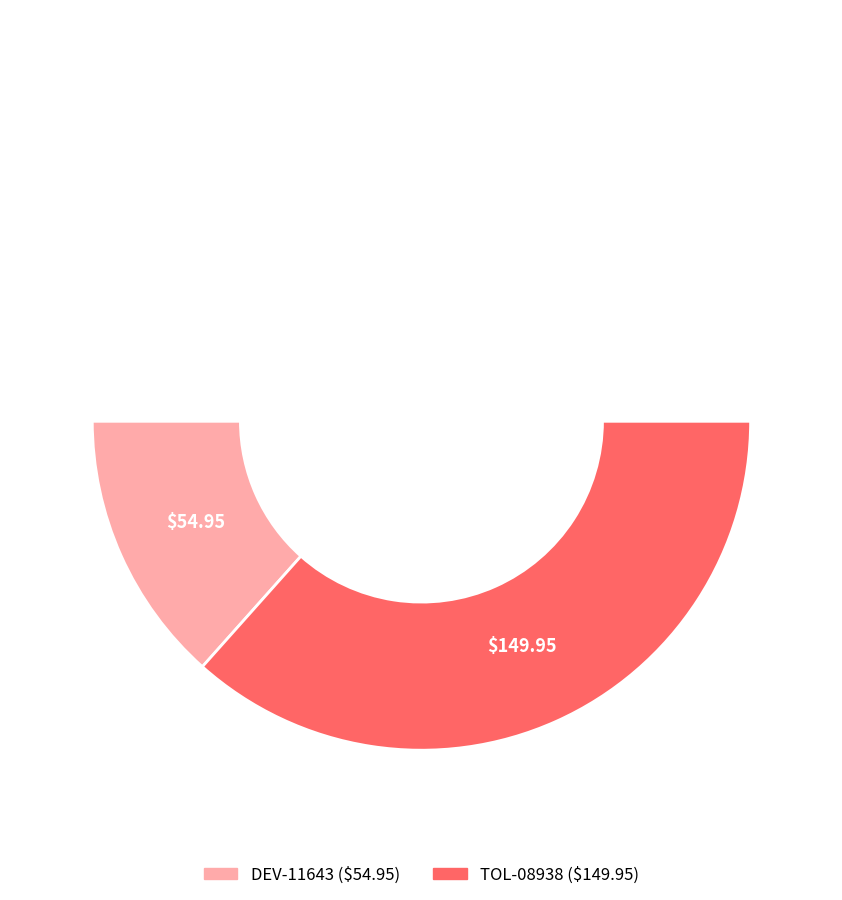

What is the largest slice in the pie chart?

TOL-08938